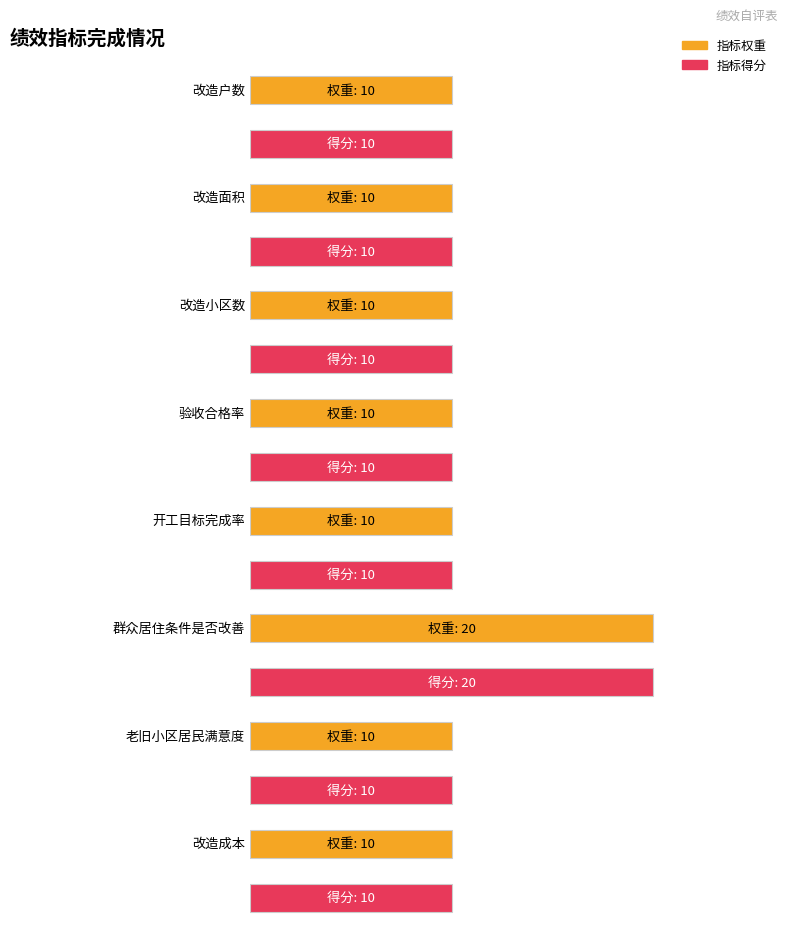

List the labels in order of 指标得分 value, smallest first.

改造户数, 改造面积, 改造小区数, 验收合格率, 开工目标完成率, 老旧小区居民满意度, 改造成本, 群众居住条件是否改善